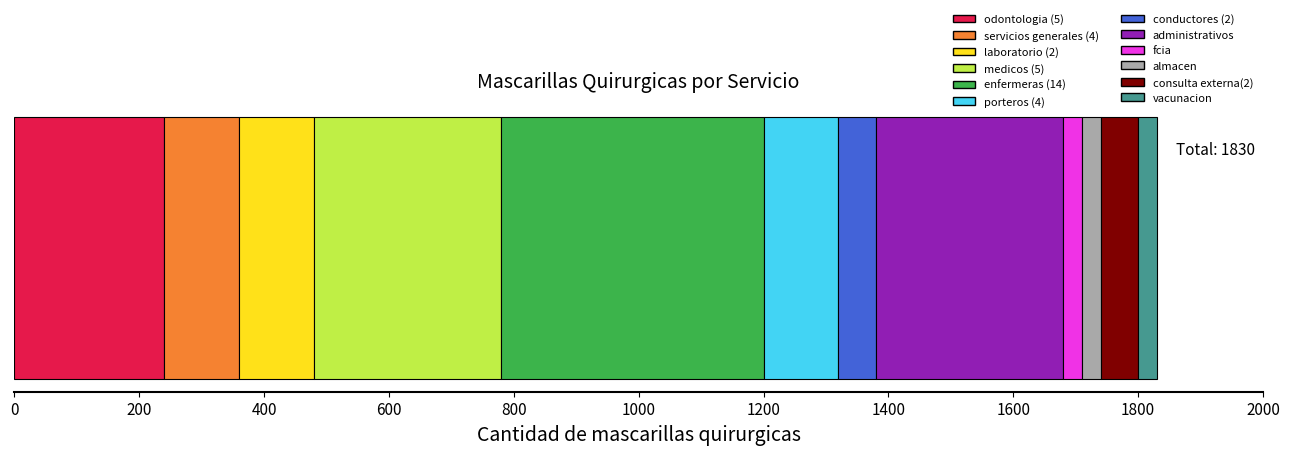

What is the label of the 6th bar from the left?

porteros (4)